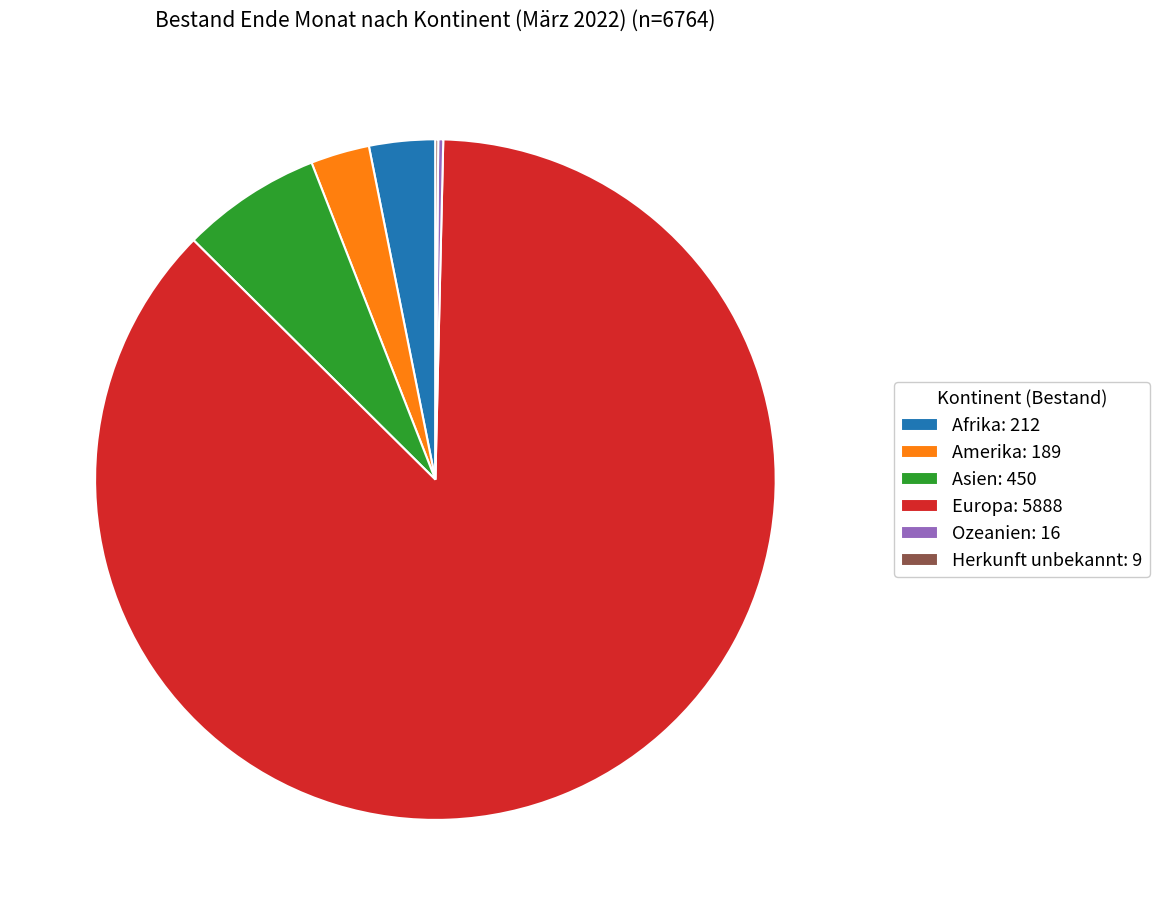

Approximately how many times larger is the value at Europa: 5888 compared to Afrika: 212?

27.8